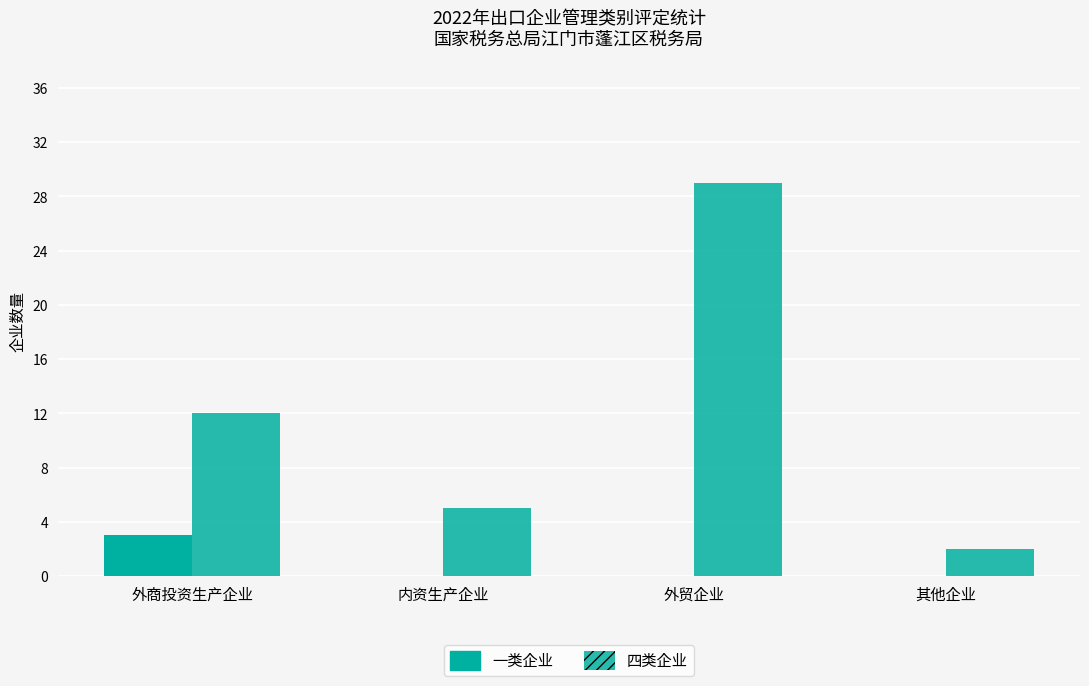

Which category has the highest value in the 四类企业 series?

外贸企业